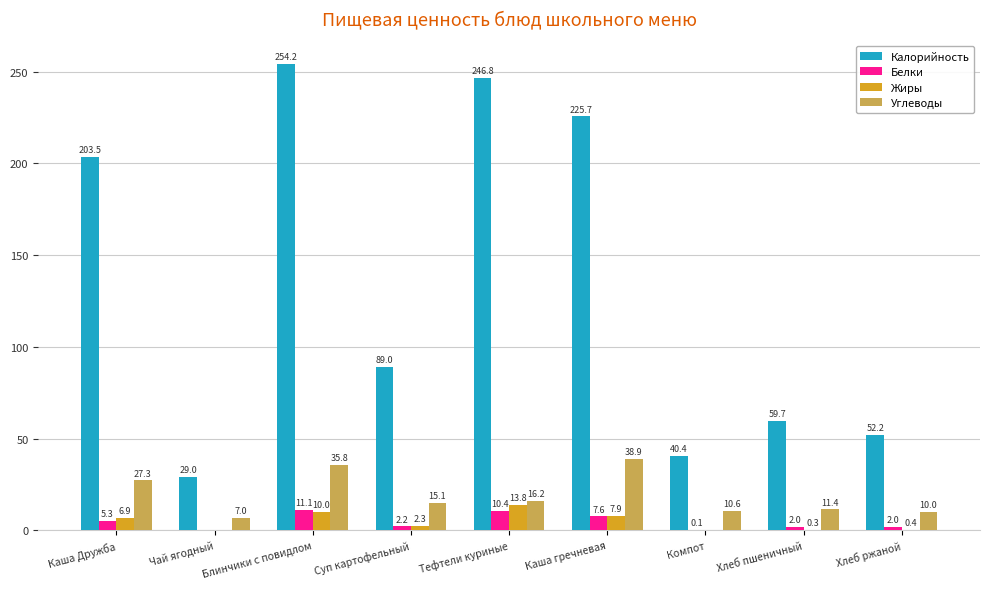

Is it true that Углеводы equals 8.3 at Каша гречневая?

False